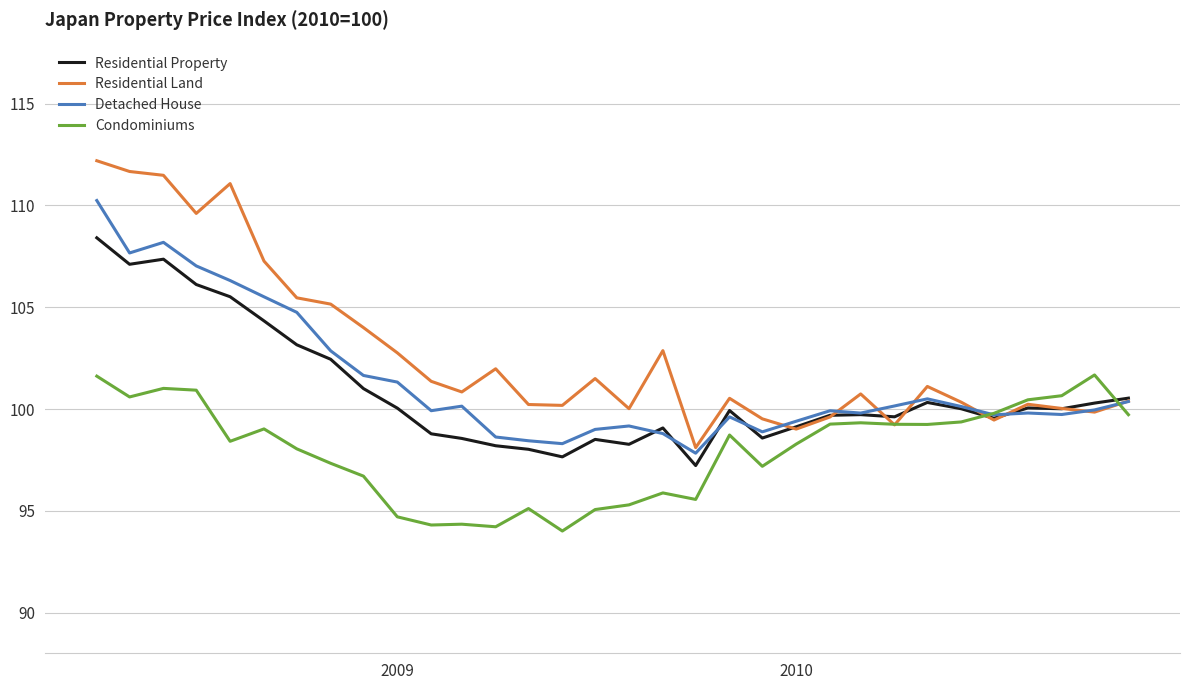

Which series has the largest total across all categories?

Residential Land